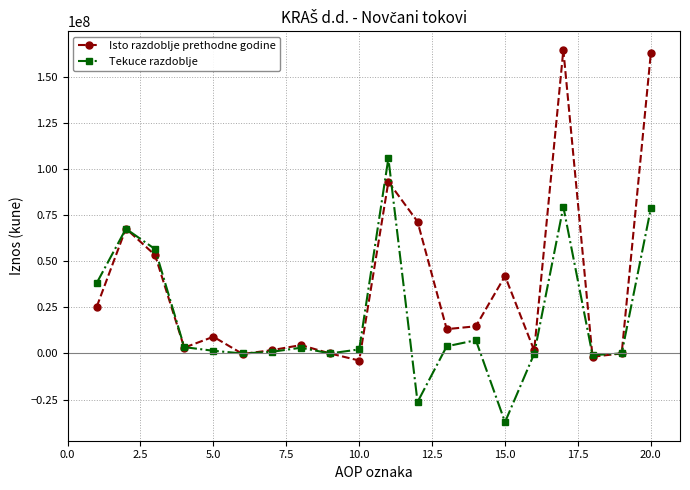

What is the minimum value for Tekuce razdoblje?

-37196540